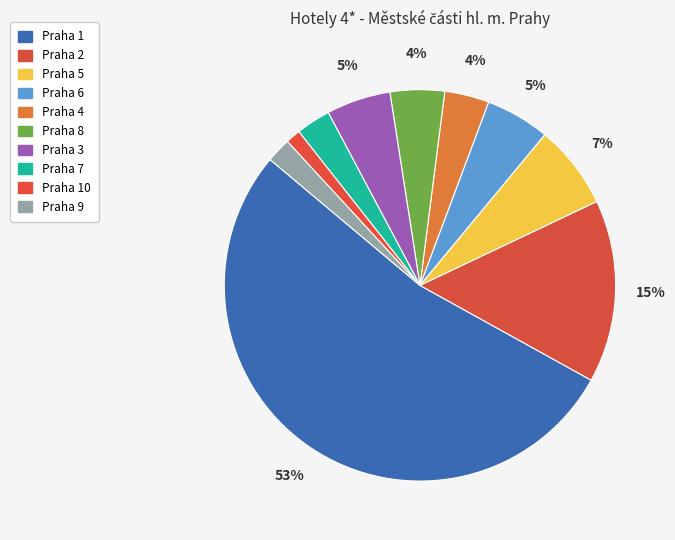

How many segments does this pie chart have?

10